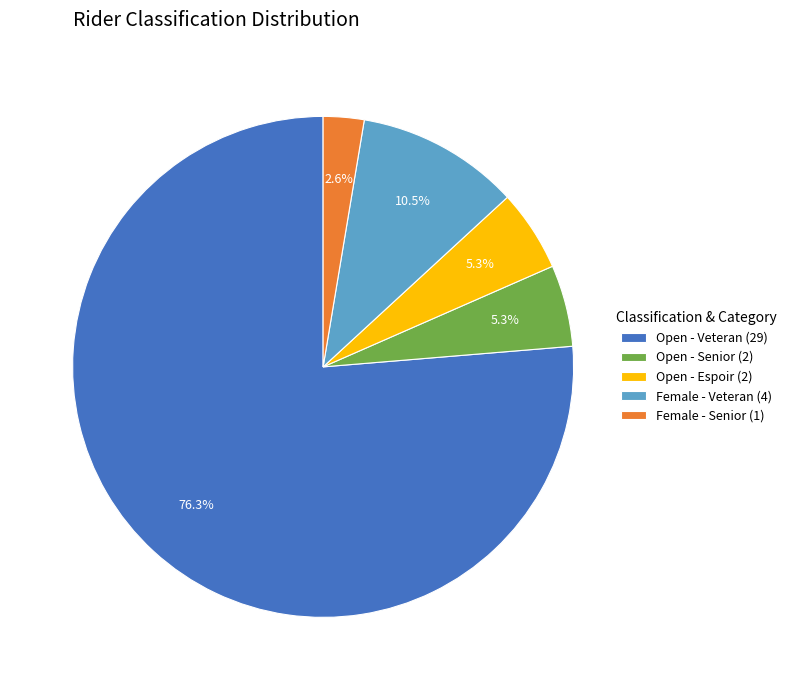

Which slice is the largest?

Open - Veteran (29)